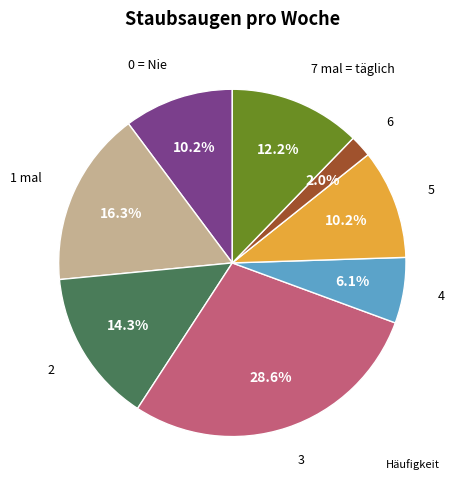

Is there a majority slice in this chart?

No